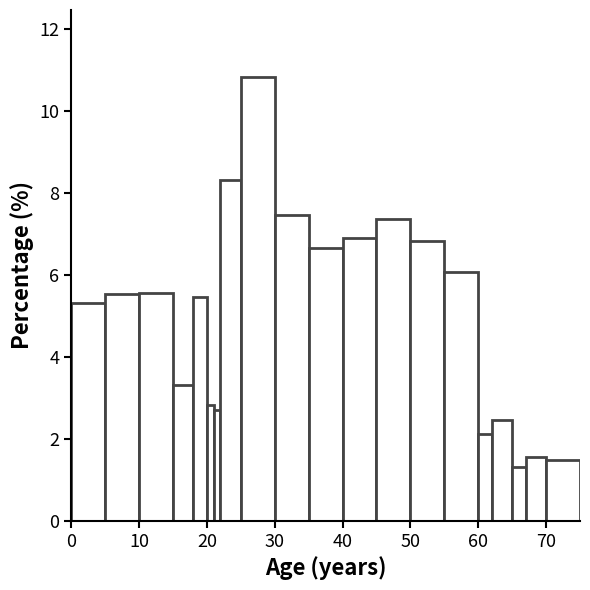

Around what value on the x-axis is the tallest bar? Give the approximate position of its centre, as read against the axis.

28